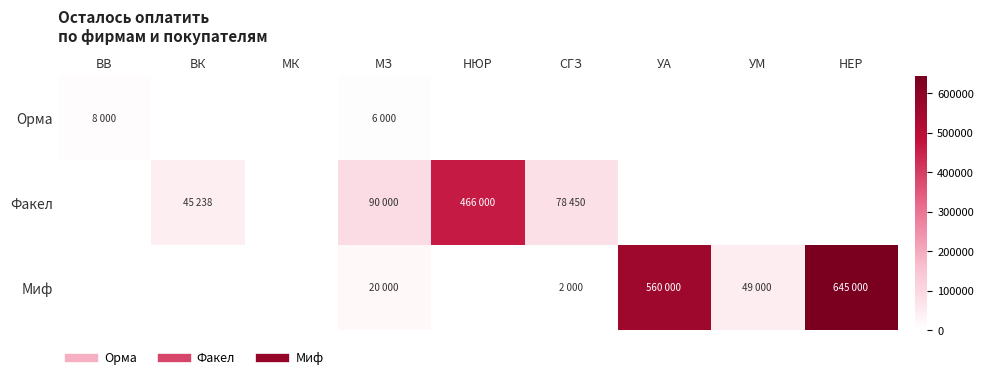

At how many categories does at least one series exceed 295857?

3